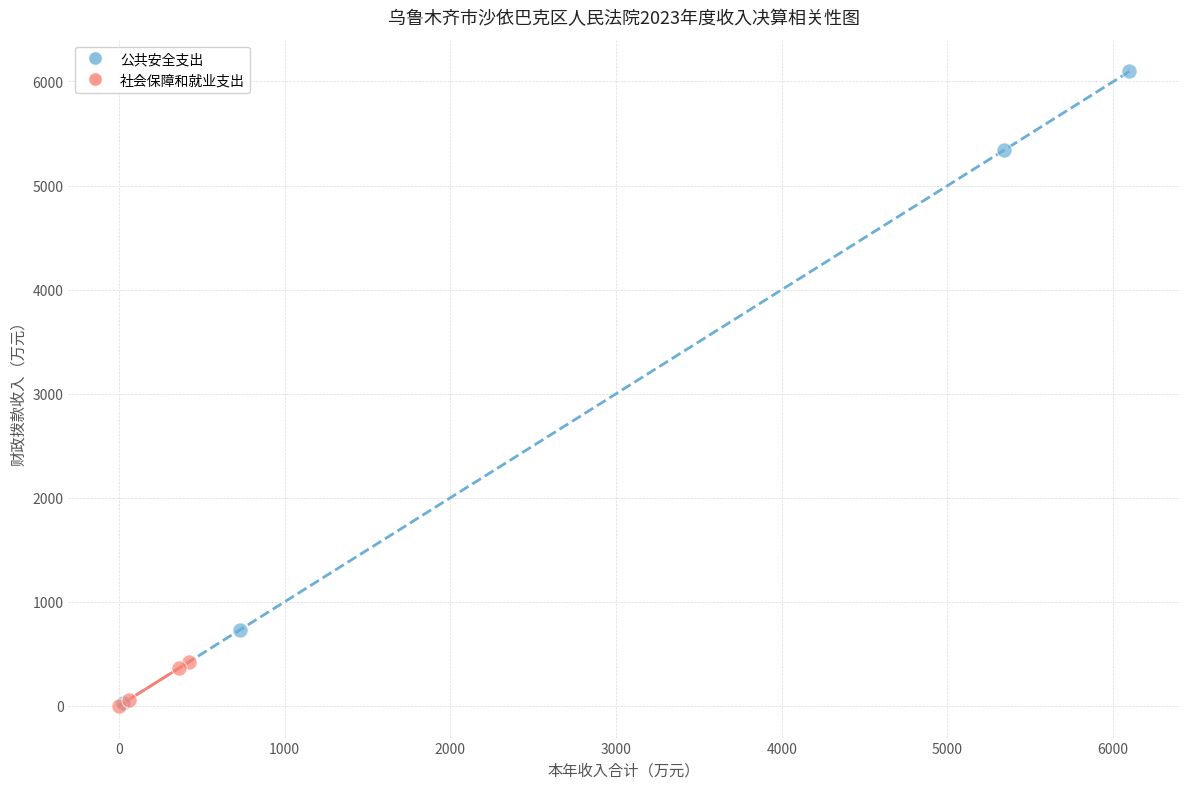

Which series reaches the maximum Y coordinate?

公共安全支出